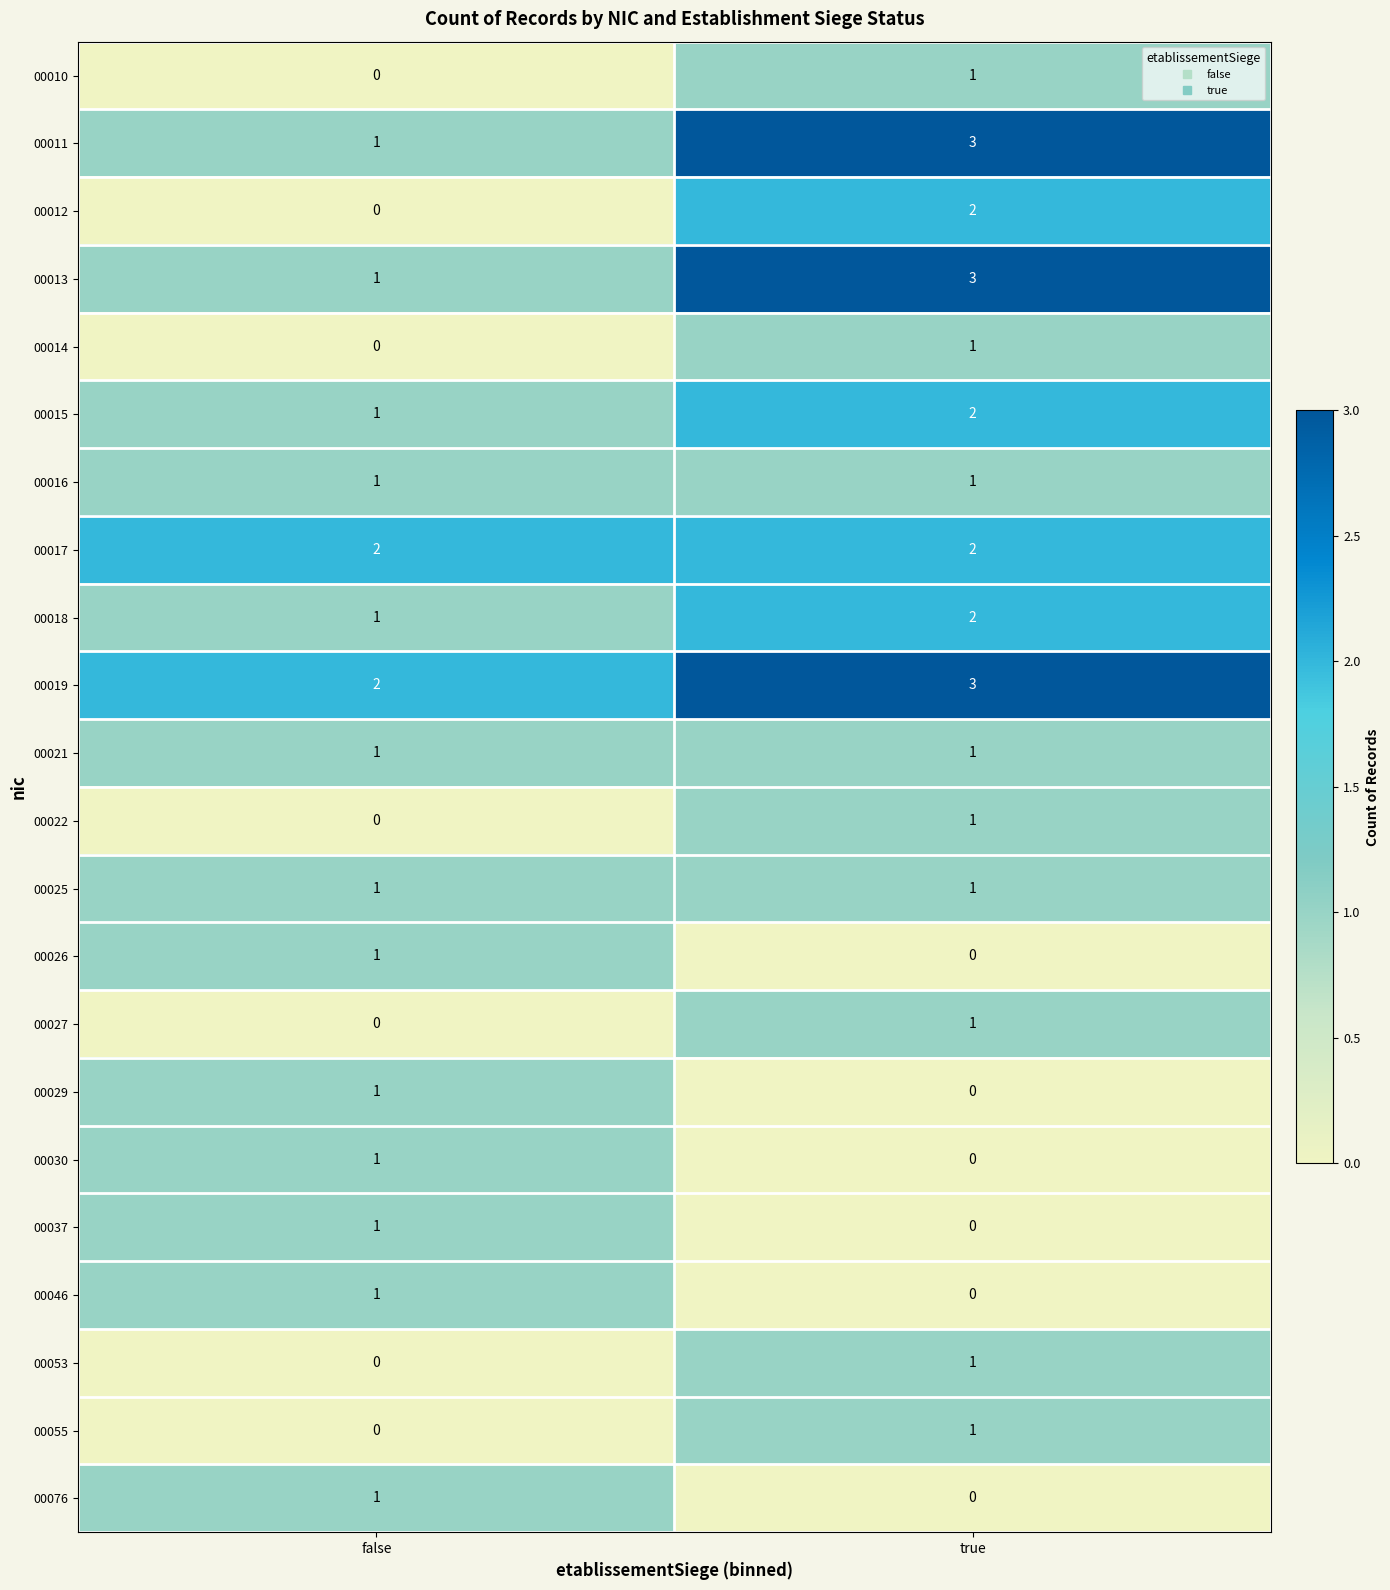

Rank the categories by 00046 value from highest to lowest.

false, true